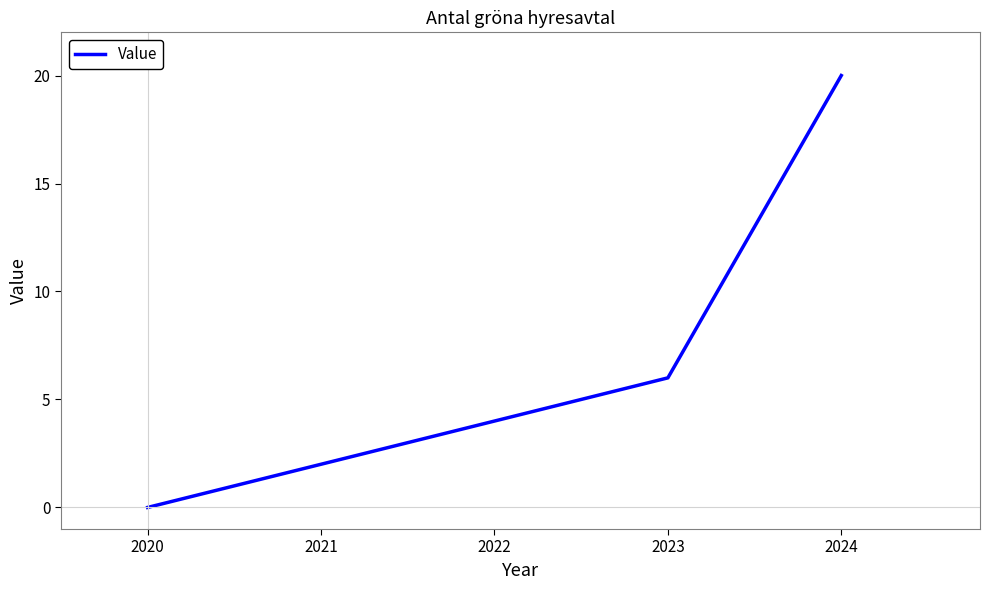

Reading left to right, what are all the values shown in this chart?

0	6	20